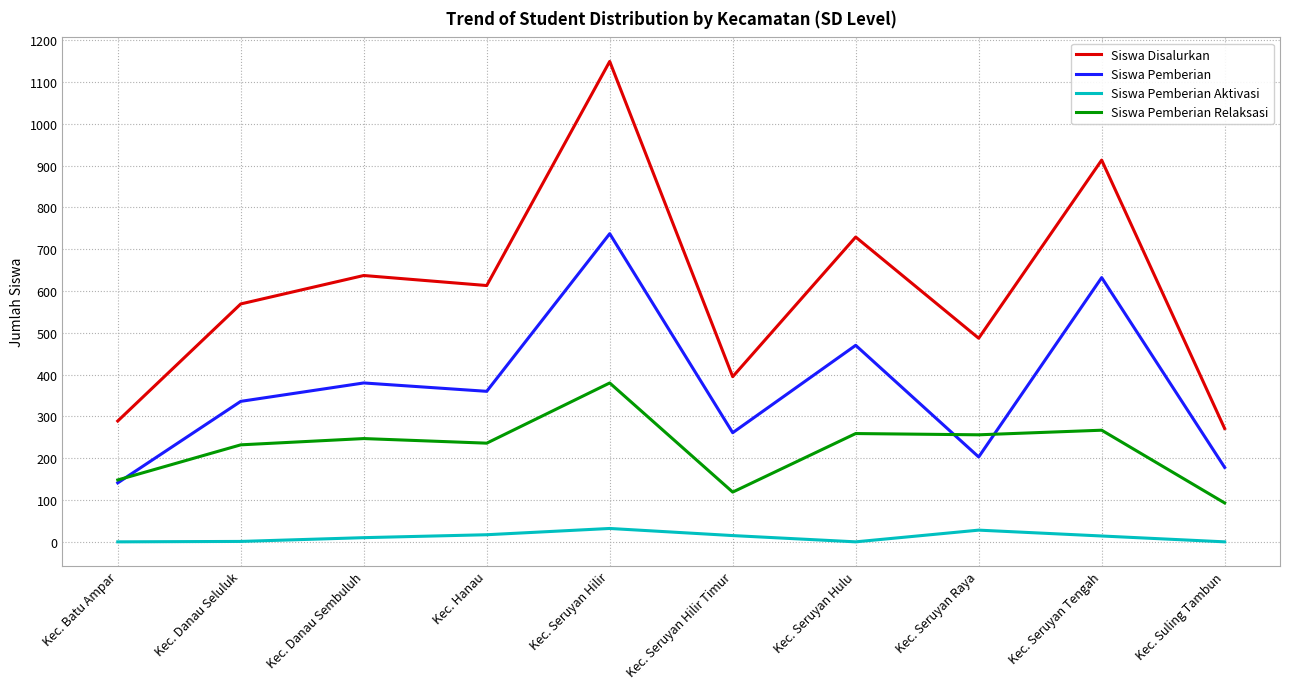

True or false: Siswa Pemberian and Siswa Pemberian Aktivasi cross at least once.

False